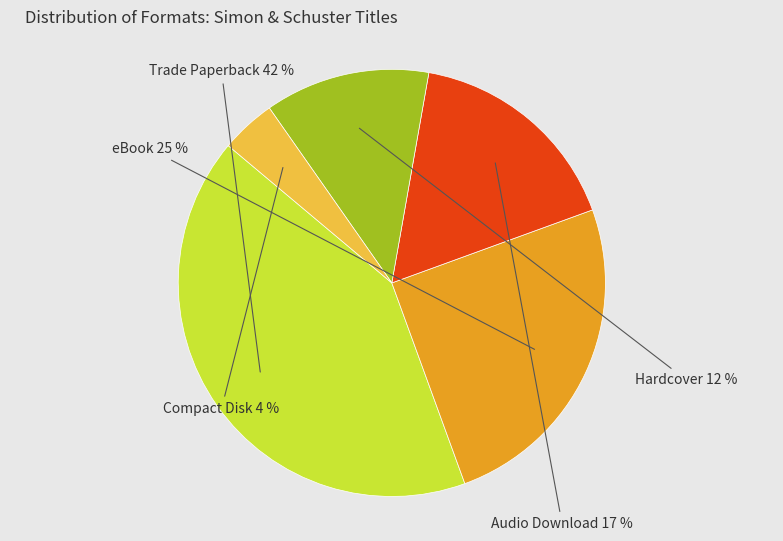

How many segments does this pie chart have?

5